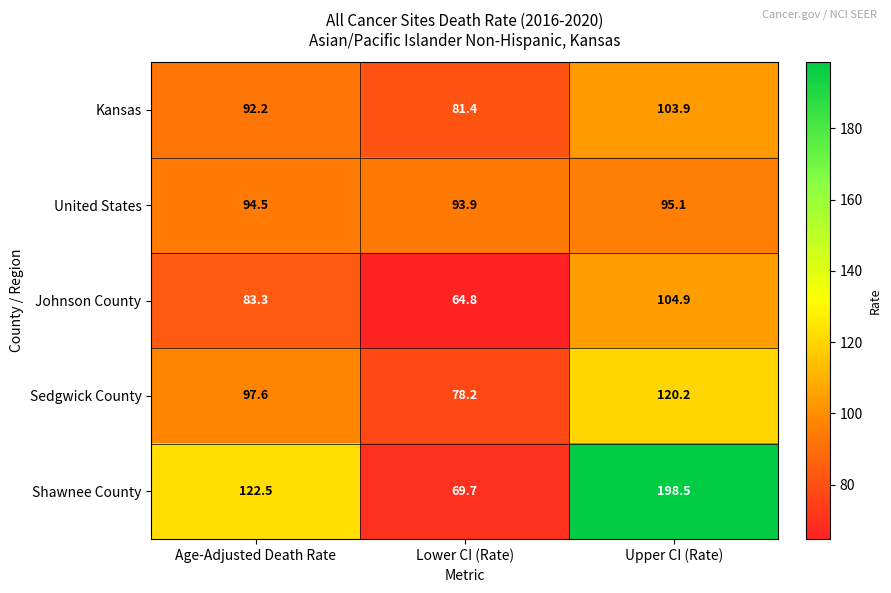

Where does the Sedgwick County series first go above 97?

Age-Adjusted Death Rate